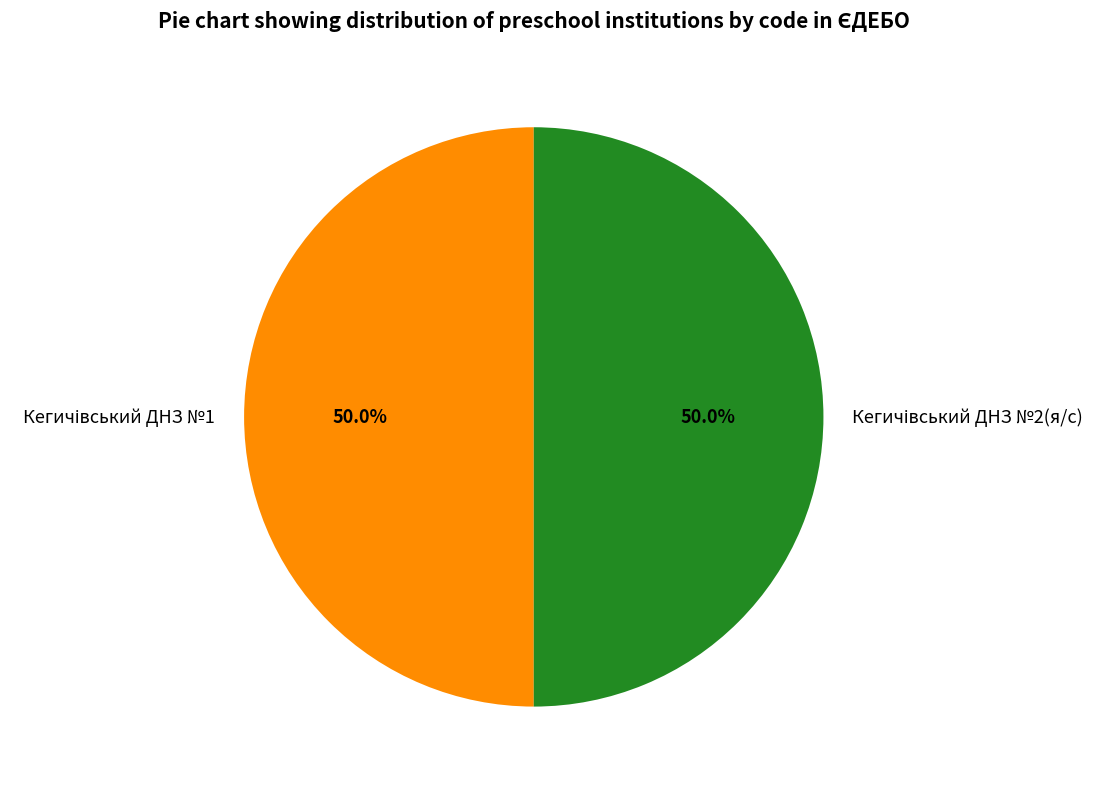

What percentage is the Кегичівський ДНЗ №2(я/с) slice, to the nearest percent?

50%